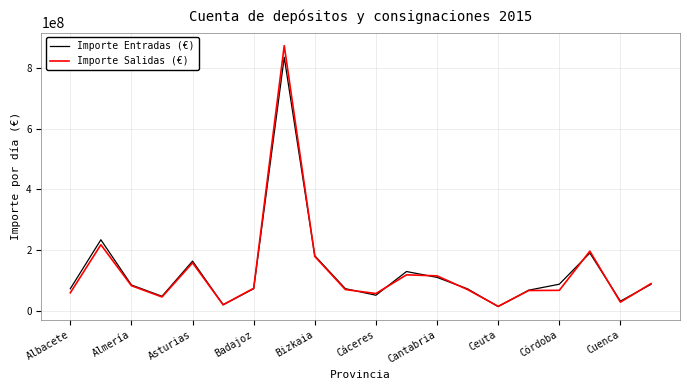

Which series has the widest spread of values?

Importe Salidas (€)